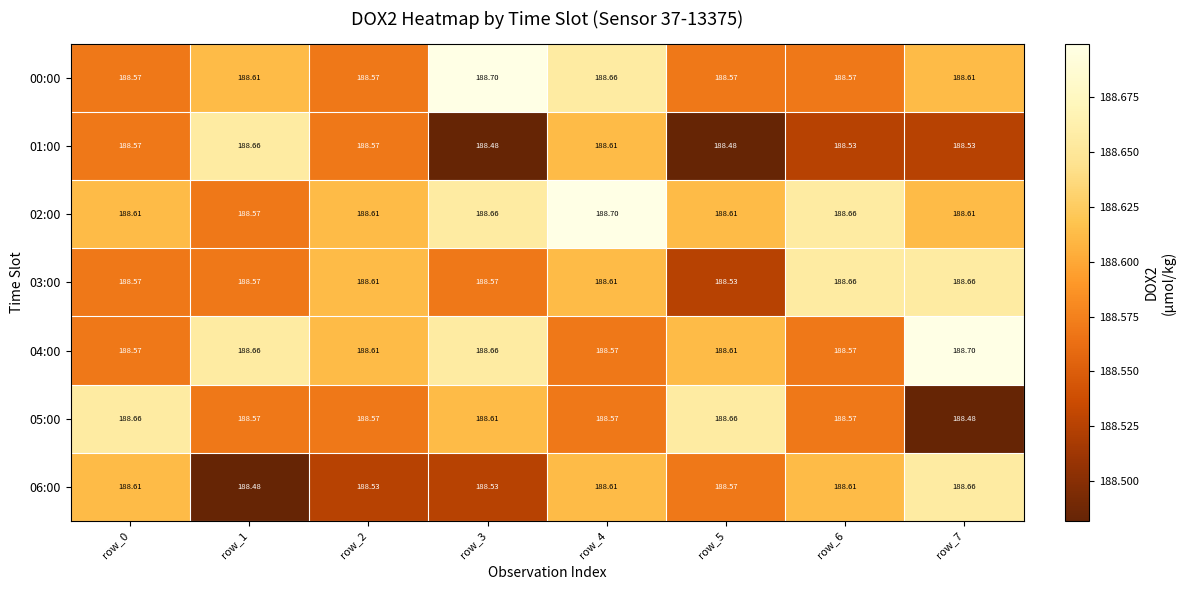

How many categories are shown in the chart?

8